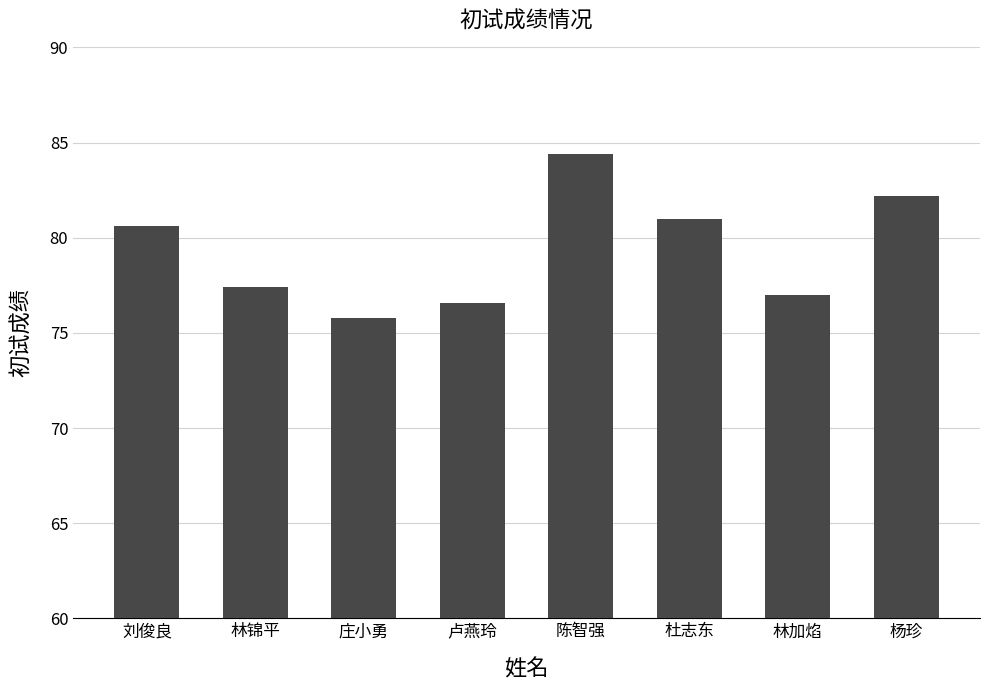

What is the change in value from 杜志东 to 林加焰?

-4.0